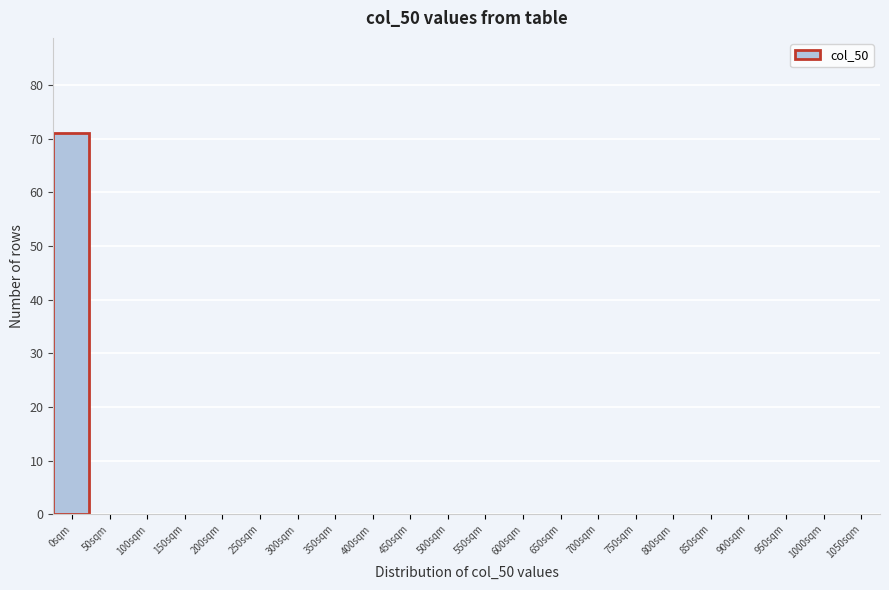

Reading left to right, what are all the values shown in this chart?

0sqm=71	50sqm=0	100sqm=0	150sqm=0	200sqm=0	250sqm=0	300sqm=0	350sqm=0	400sqm=0	450sqm=0	500sqm=0	550sqm=0	600sqm=0	650sqm=0	700sqm=0	750sqm=0	800sqm=0	850sqm=0	900sqm=0	950sqm=0	1000sqm=0	1050sqm=0